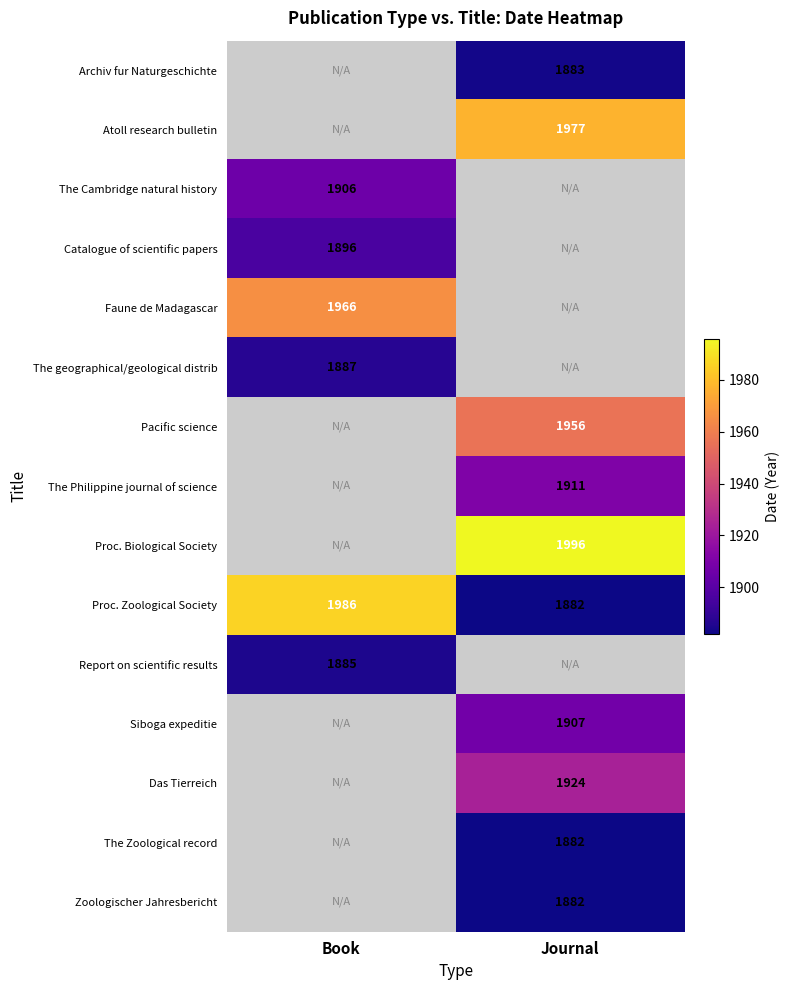

At which label does Proc. Zoological Society reach its minimum?

Journal